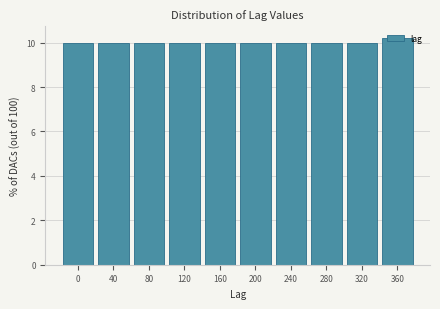

The value at 200 is 10.0. True or false?

True